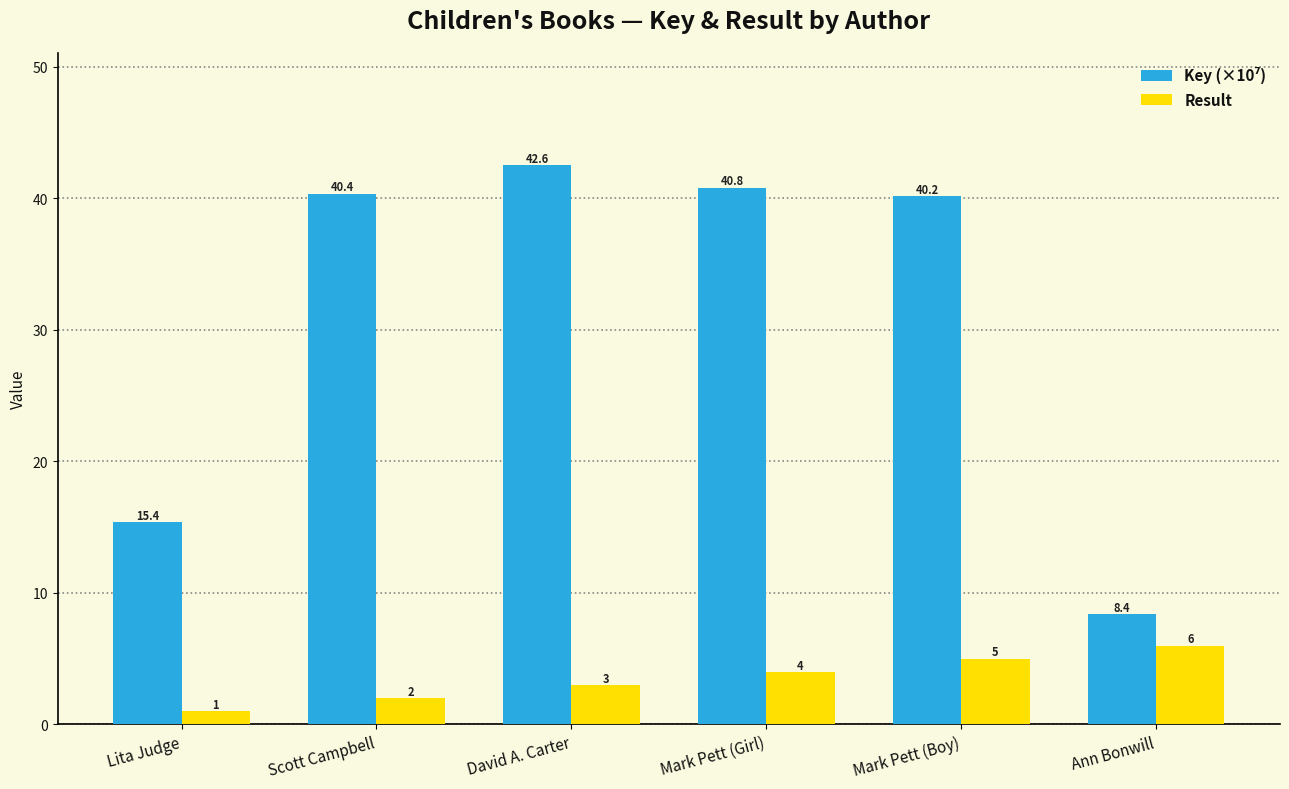

At which category is the sum across all series the highest?

David A. Carter